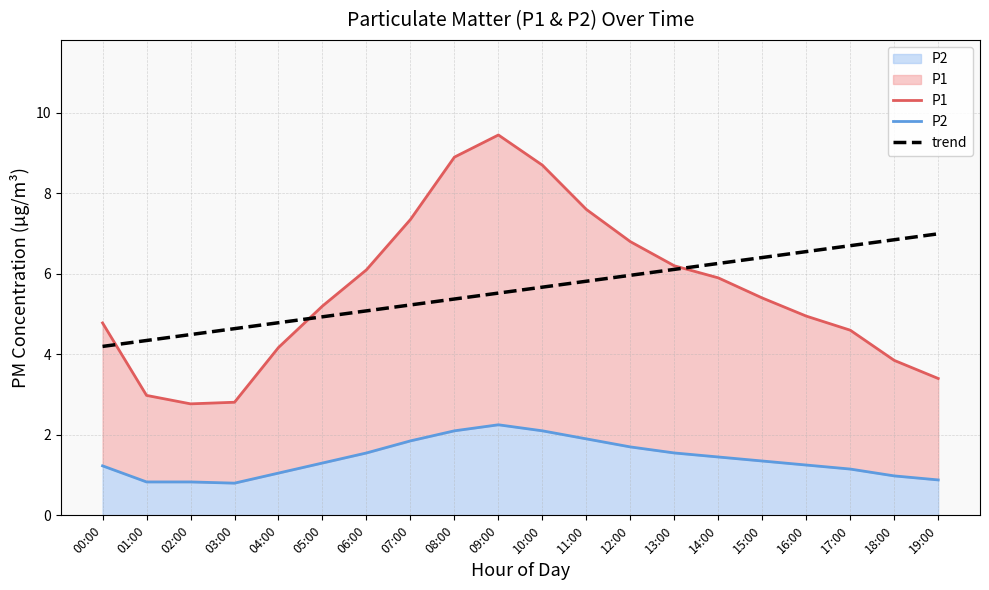

Reading left to right, extract all data points from this chart.

P1: 00:00=4.8	01:00=3.0	02:00=2.8	03:00=2.8	04:00=4.2	05:00=5.2	06:00=6.1	07:00=7.3	08:00=8.9	09:00=9.4	10:00=8.7	11:00=7.6	12:00=6.8	13:00=6.2	14:00=5.9	15:00=5.4	16:00=5.0	17:00=4.6	18:00=3.9	19:00=3.4
P2: 00:00=1.2	01:00=0.8	02:00=0.8	03:00=0.8	04:00=1.1	05:00=1.3	06:00=1.6	07:00=1.9	08:00=2.1	09:00=2.2	10:00=2.1	11:00=1.9	12:00=1.7	13:00=1.6	14:00=1.4	15:00=1.4	16:00=1.2	17:00=1.1	18:00=1.0	19:00=0.9
trend: 00:00=4.2	01:00=4.3	02:00=4.5	03:00=4.6	04:00=4.8	05:00=4.9	06:00=5.1	07:00=5.2	08:00=5.4	09:00=5.5	10:00=5.7	11:00=5.8	12:00=6.0	13:00=6.1	14:00=6.3	15:00=6.4	16:00=6.6	17:00=6.7	18:00=6.8	19:00=7.0